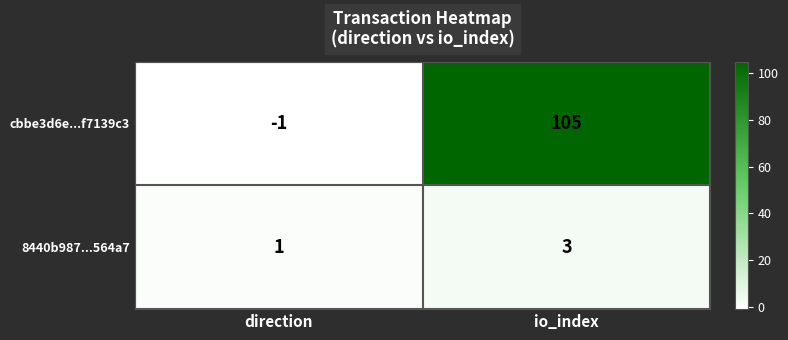

What is the sum of the cbbe3d6e...f7139c3 values at direction and io_index?

104